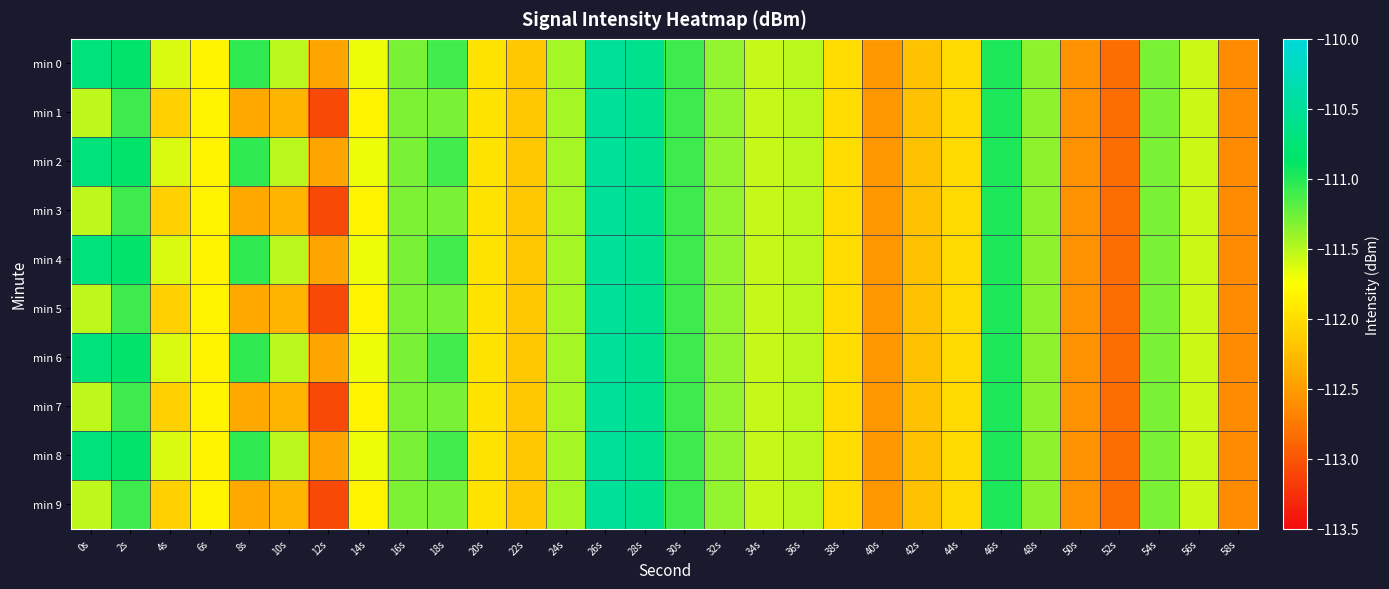

At 46s, list the series in order from smallest to largest.

min 0, min 1, min 2, min 3, min 4, min 5, min 6, min 7, min 8, min 9